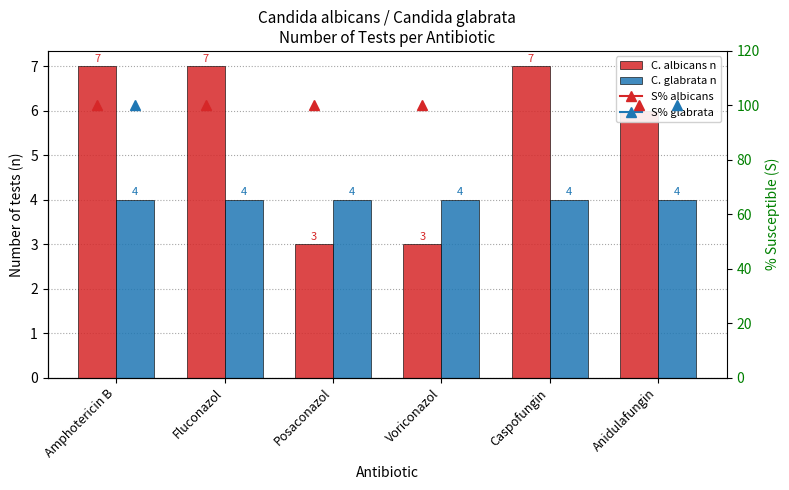

What is the label of the 5th bar from the right?

Fluconazol